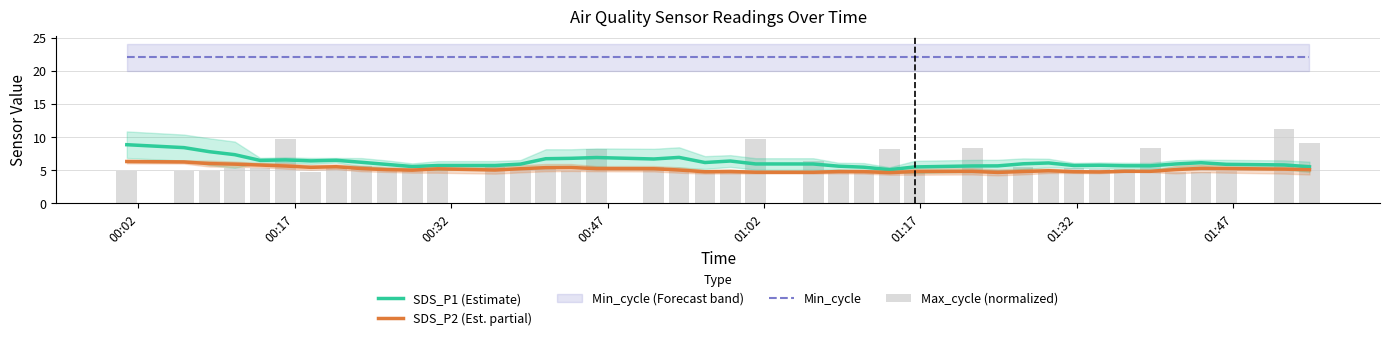

How many data points does each series have?

40